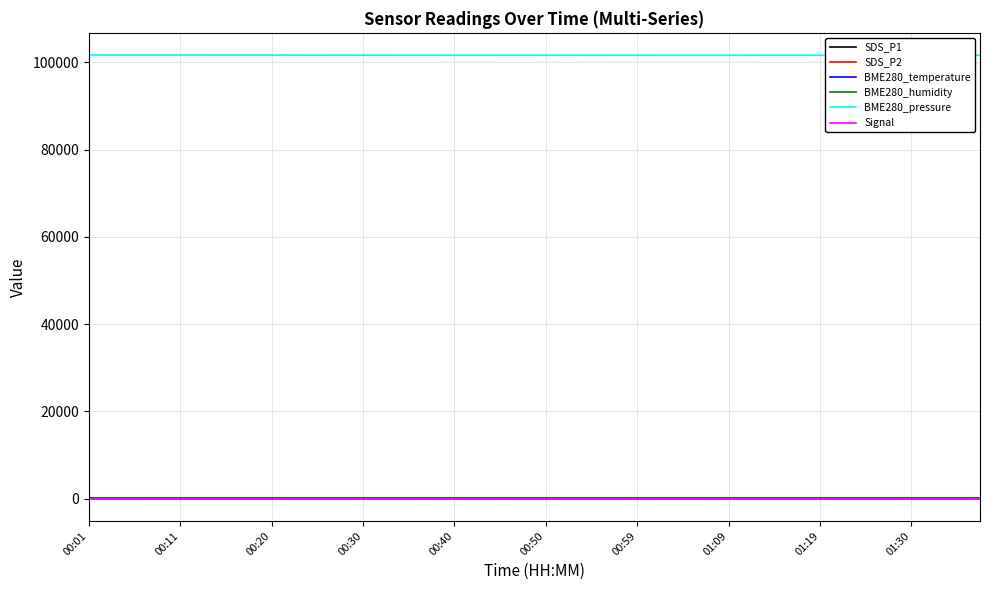

What are all the series names shown in the legend?

SDS_P1, SDS_P2, BME280_temperature, BME280_humidity, BME280_pressure, Signal